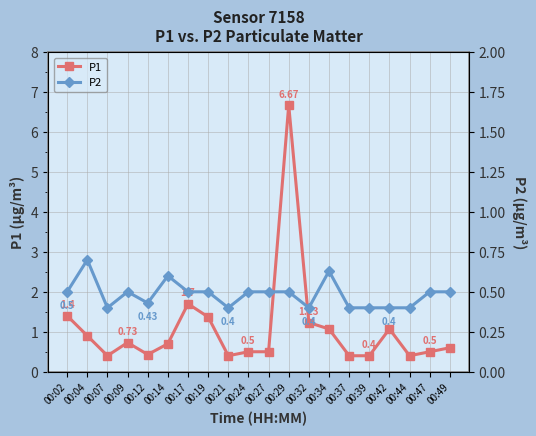

Rank the series by their maximum value, from lowest to highest.

P2, P1